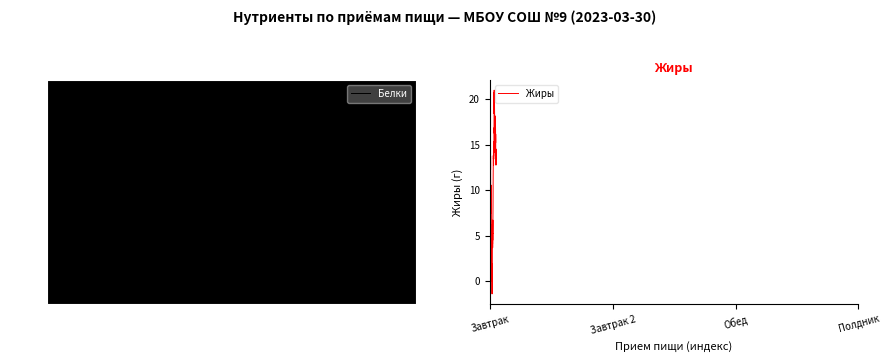

What is the difference between the maximum and minimum values in the Белки series?

35.7